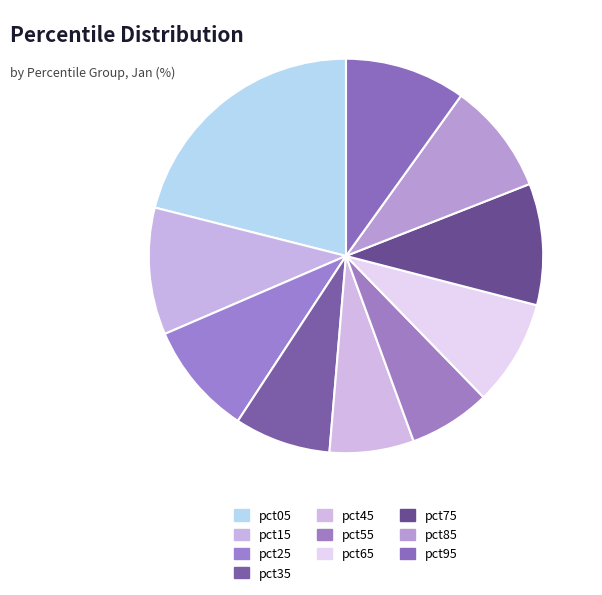

Which category has the smallest portion of the pie?

pct55